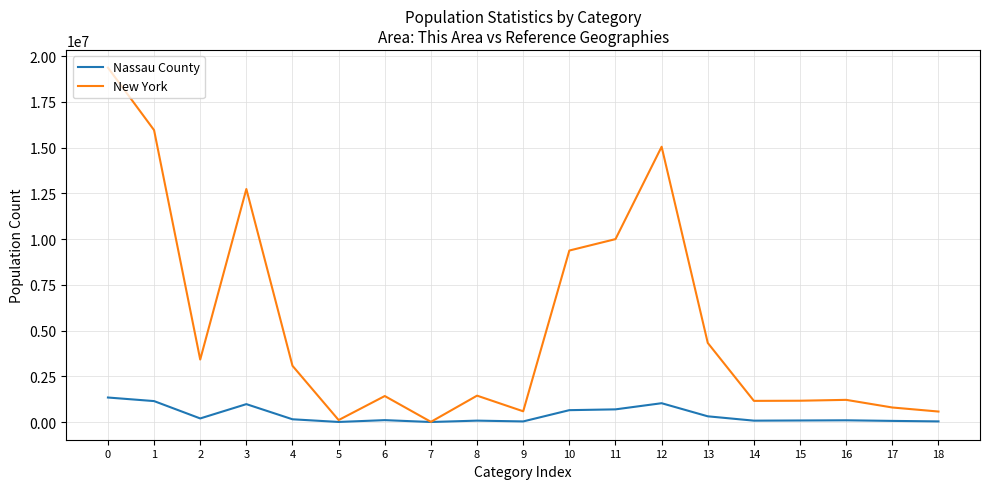

What is the maximum value for Nassau County?

1339532